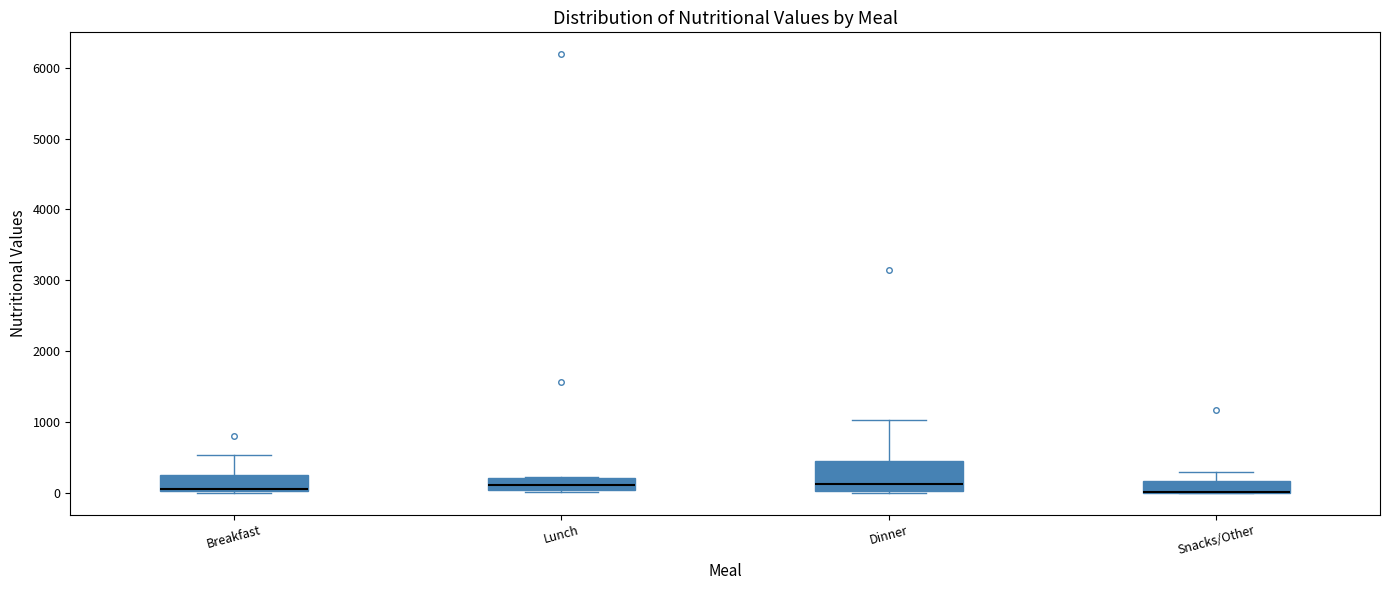

Where does the upper whisker of the box for Breakfast end on the y-axis? The values are not printed on the chart, so give them approximately, as read against the axis.

500